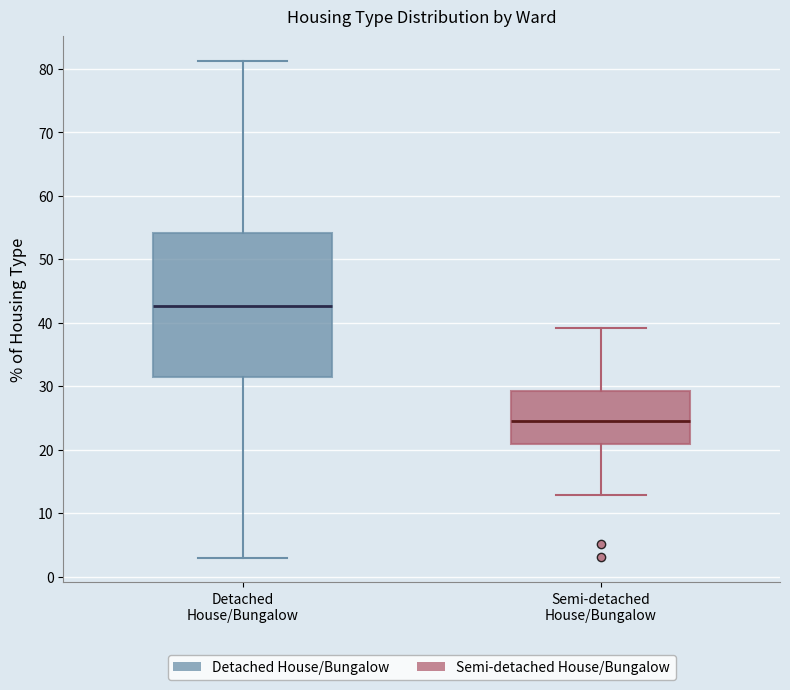

Which box's median line is the lowest?

Semi-detached House/Bungalow